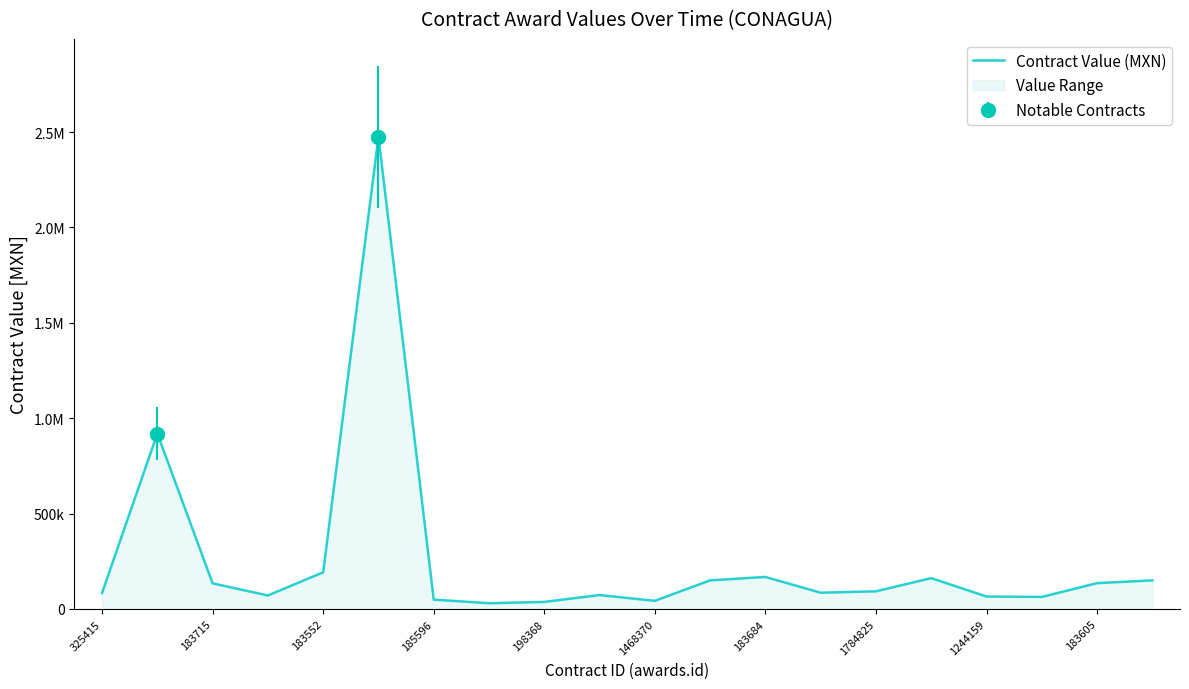

How many interior local peaks (higher than both neighbors) does the data have?

5